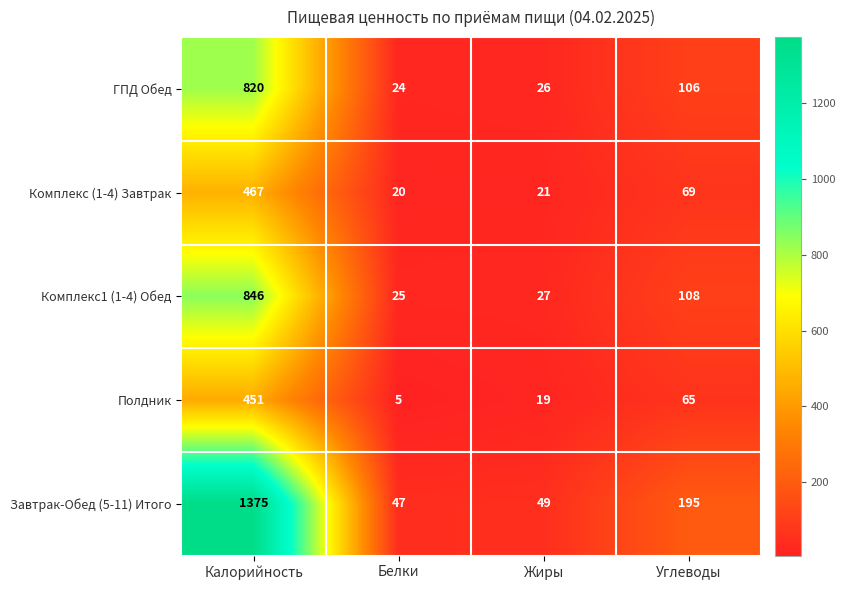

Between Калорийность and Жиры, which series saw the biggest shift?

Завтрак-Обед (5-11) Итого